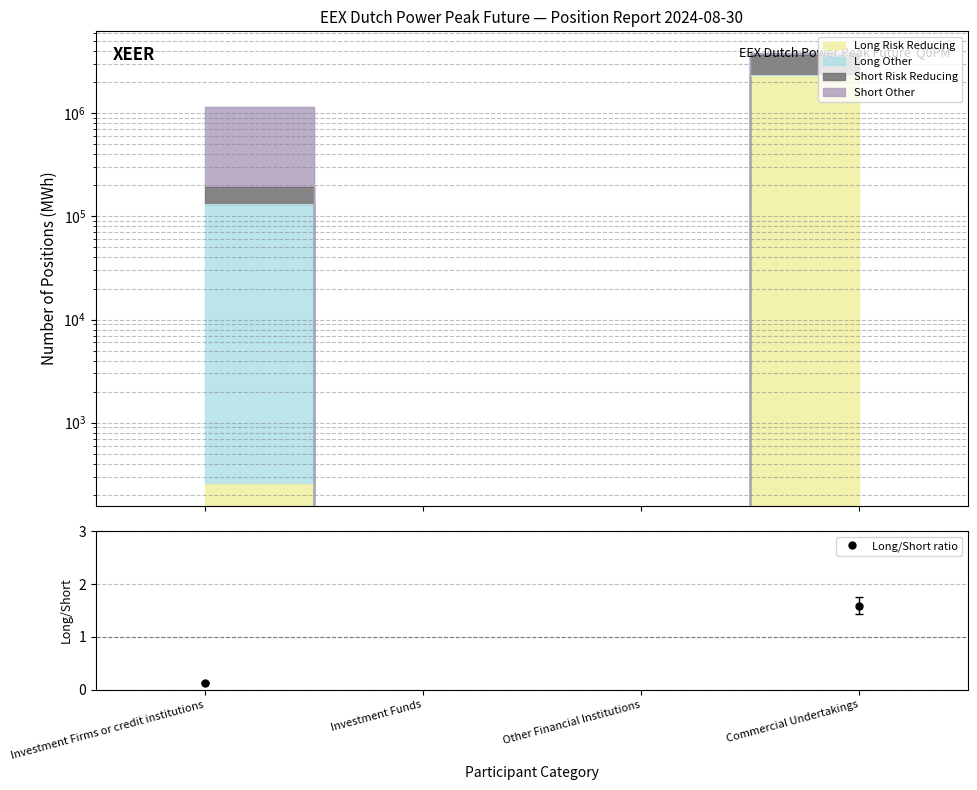

At which category does the chart reach its peak across all series?

Commercial Undertakings